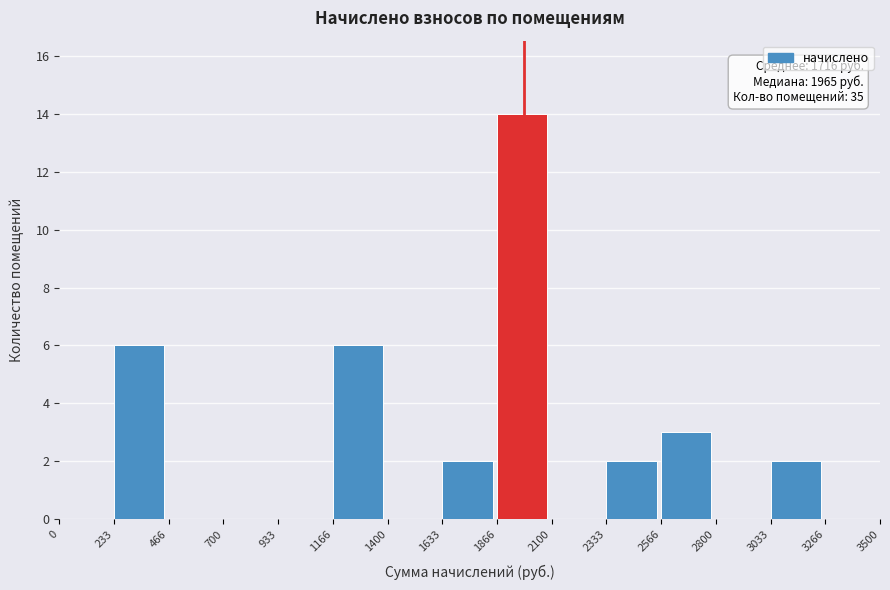

Which range on the x-axis has the tallest bar?

1866 to 2100